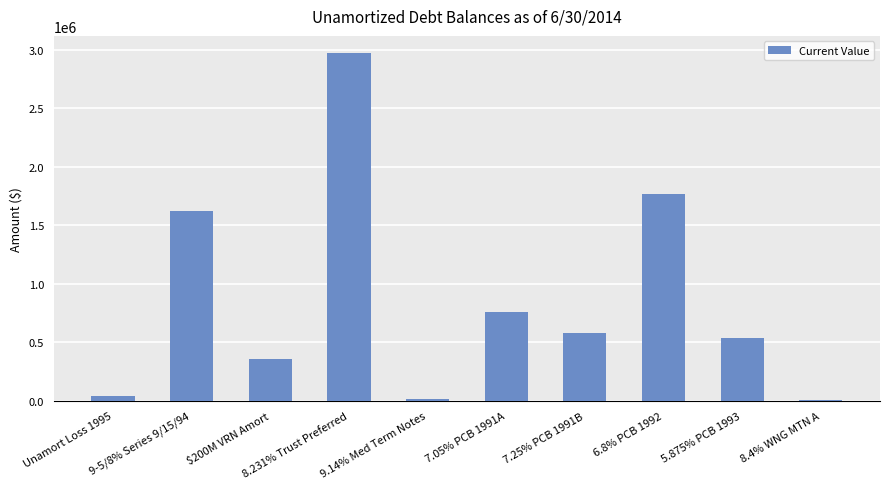

Which label corresponds to the largest value in the chart?

8.231% Trust Preferred